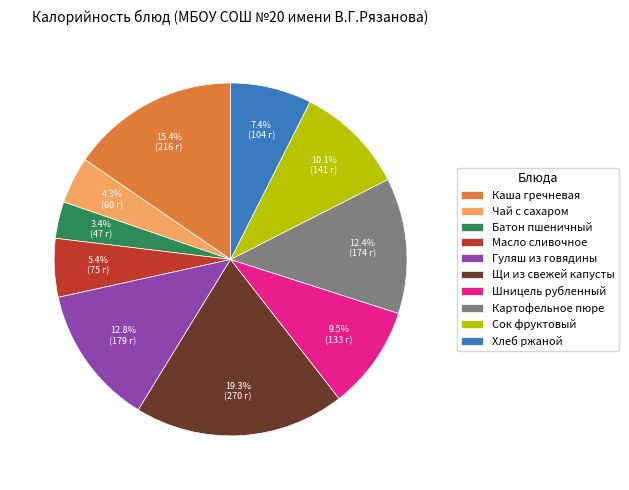

To the nearest percent, what is the combined percentage of Батон пшеничный and Гуляш из говядины?

16%